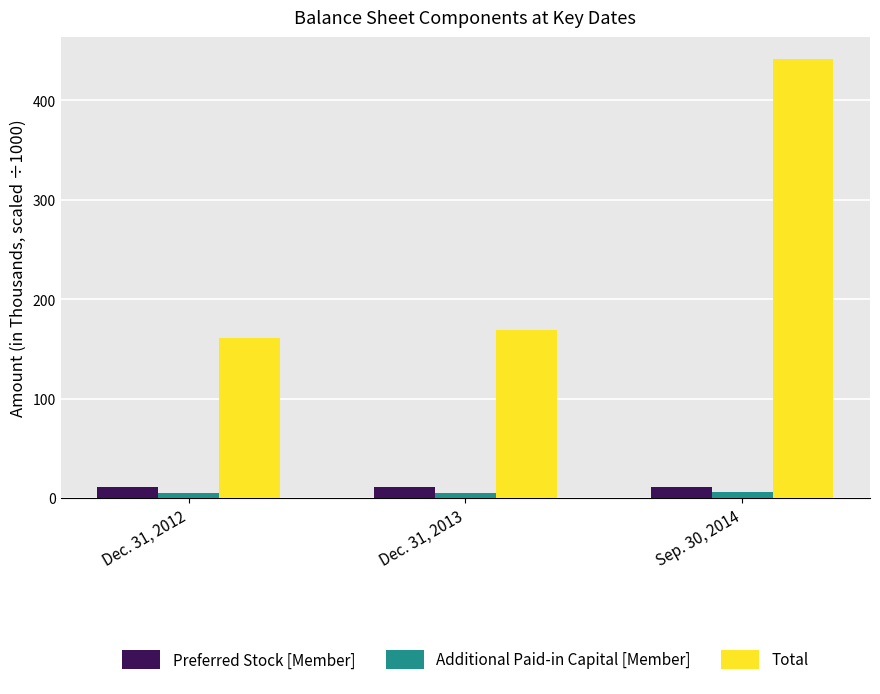

Where does the Total series first go above 168?

Dec. 31, 2013